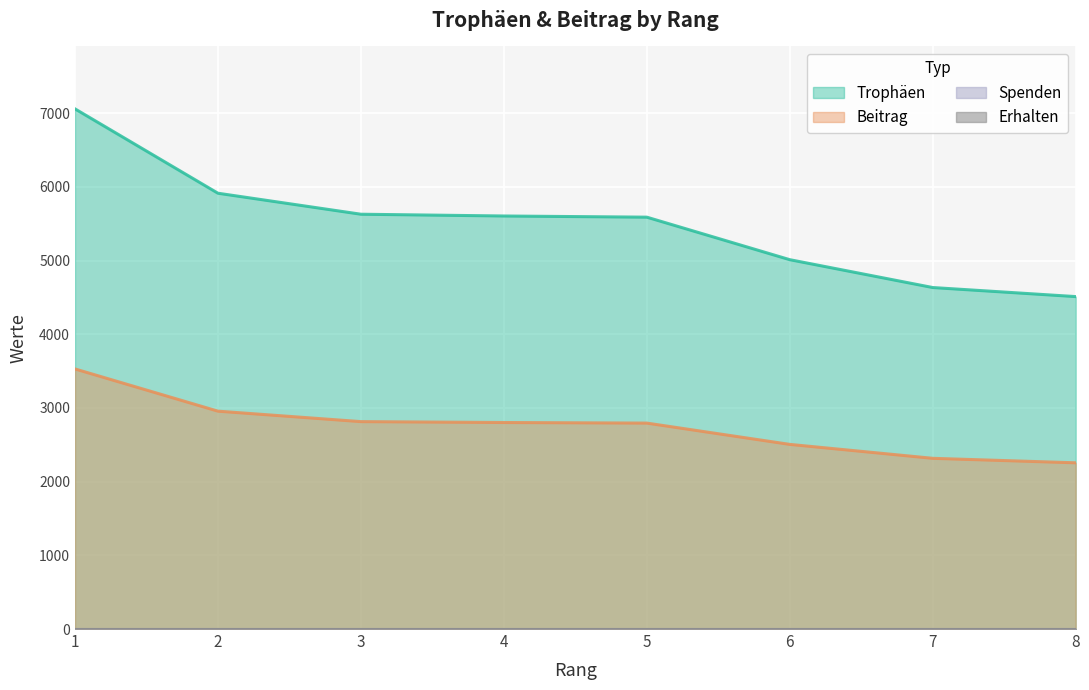

How many lines are shown in the chart?

4